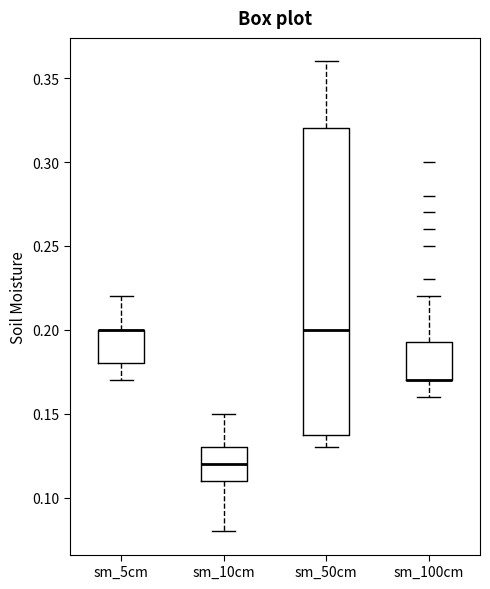

Where does the upper whisker of the box for sm_50cm end on the y-axis? The values are not printed on the chart, so give them approximately, as read against the axis.

0.360